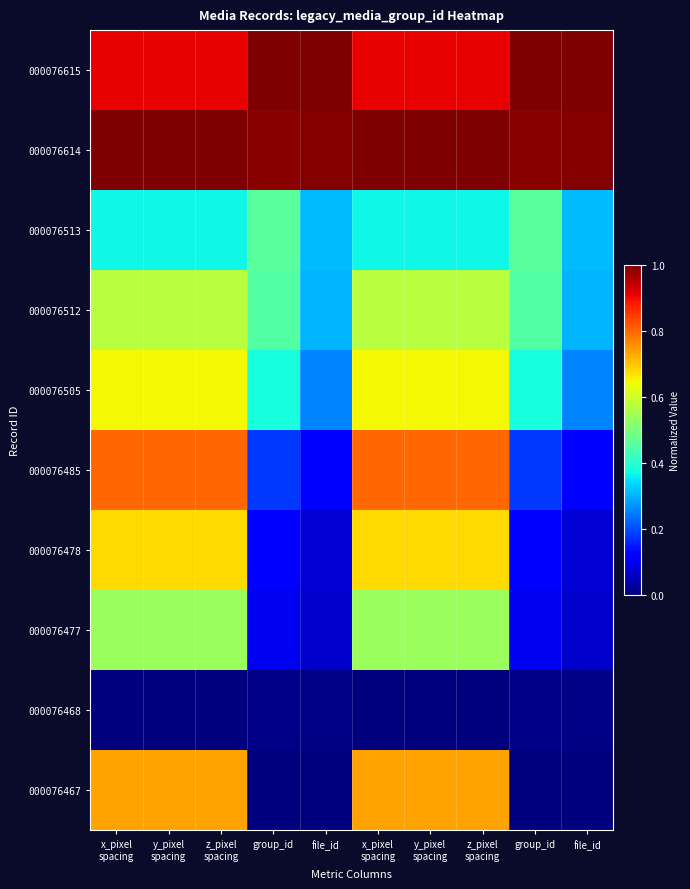

At x_pixel spacing, list the series in order from smallest to largest.

000076468, 000076513, 000076477, 000076512, 000076505, 000076478, 000076467, 000076485, 000076615, 000076614